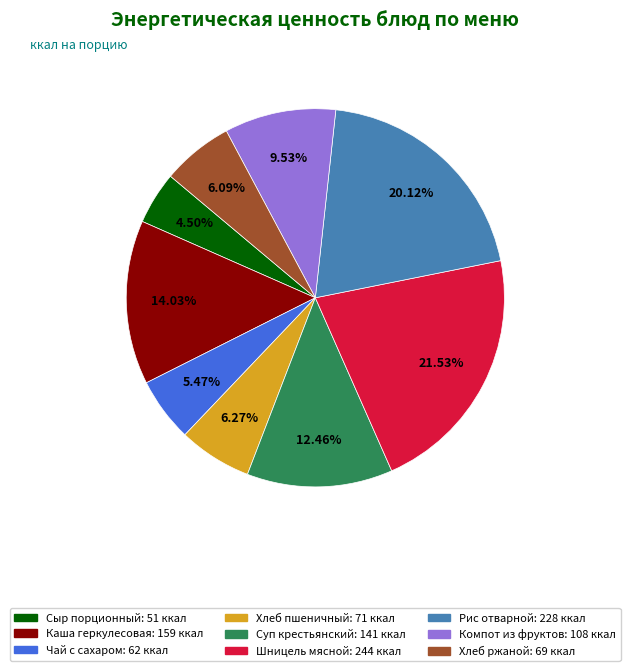

Does Рис отварной represent more than half of the total?

No